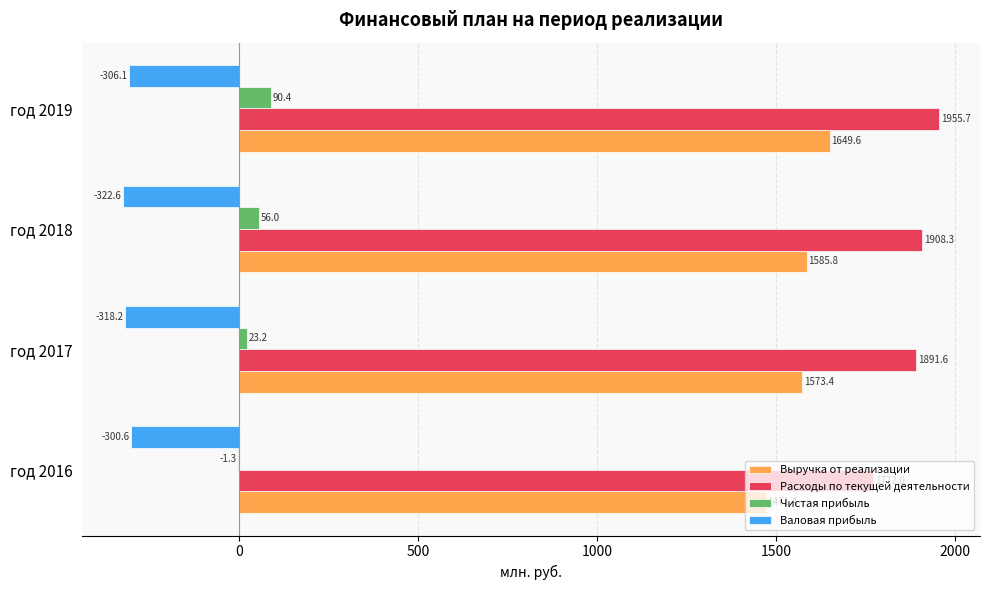

Which category has the highest value across all series?

год 2019